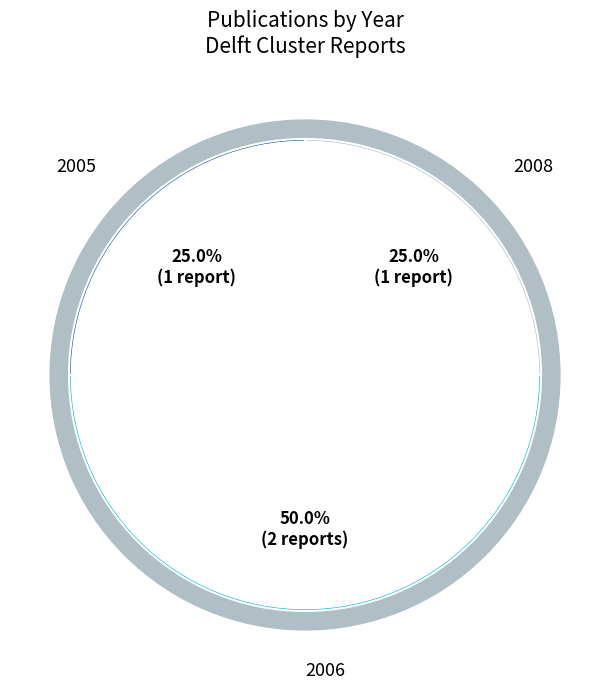

How much of the chart is everything except Inventarisatie (2008)?

75.0%